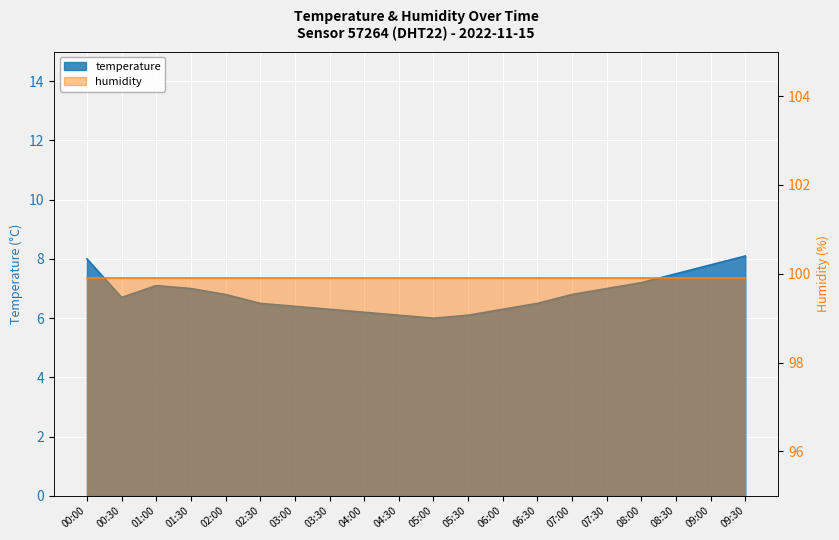

What is the value of the 20th point from the left?

8.1